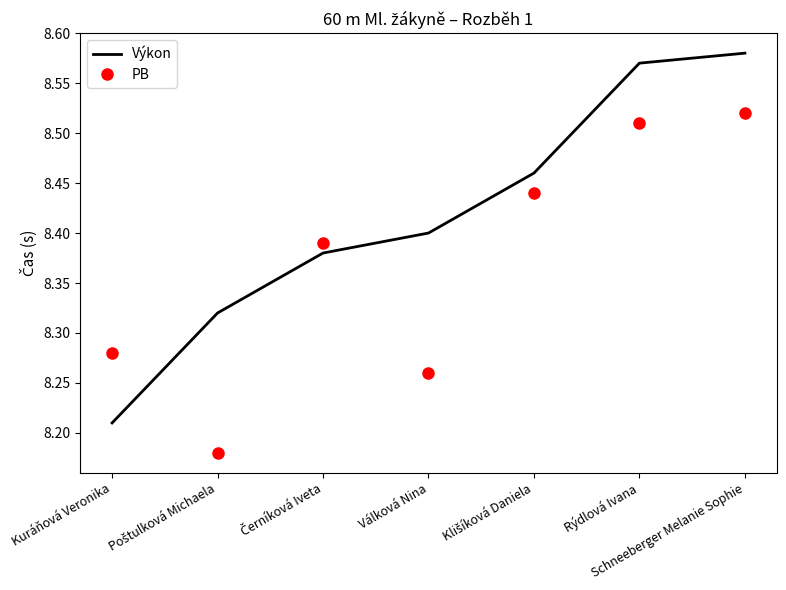

What position from the left is Válková Nina?

4